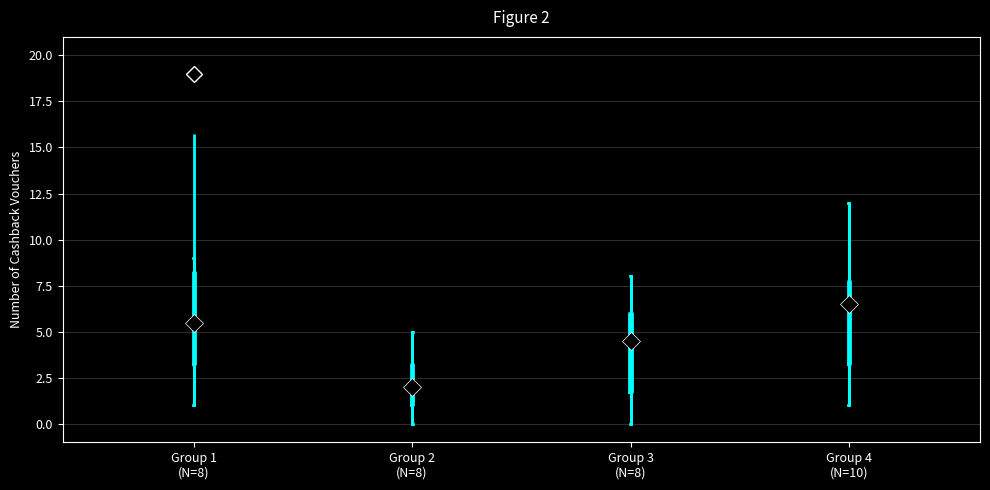

Which box's median line is the lowest?

Group 2 (N=8)